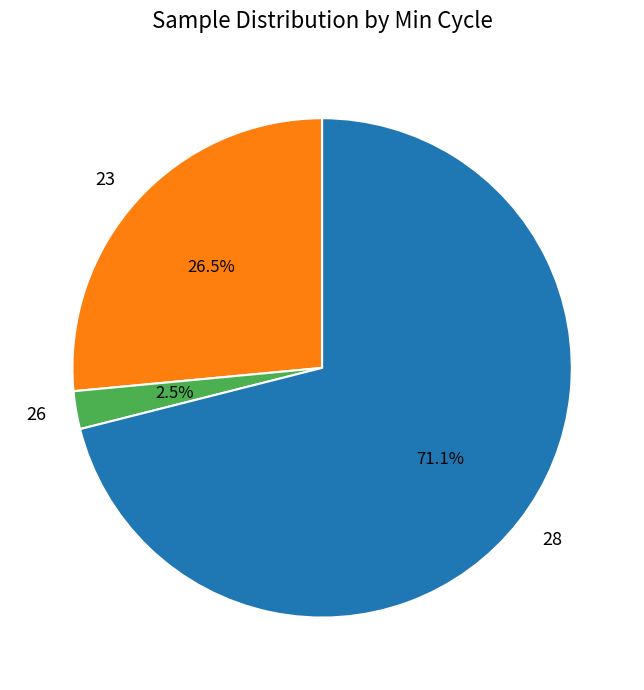

Between 28 and 23, which is larger?

28